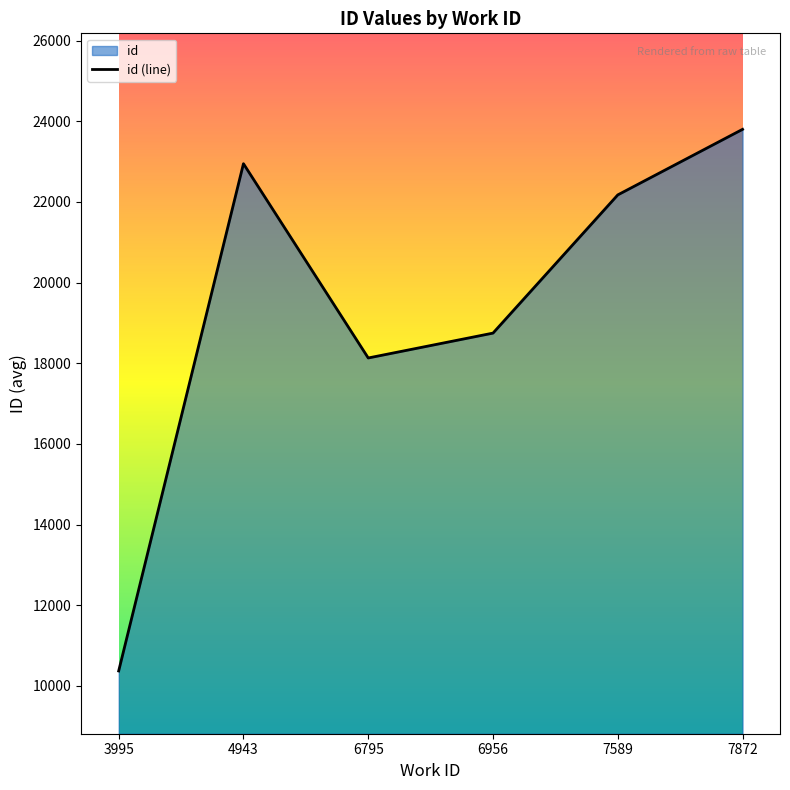

The value at 6956 is 9083. True or false?

False